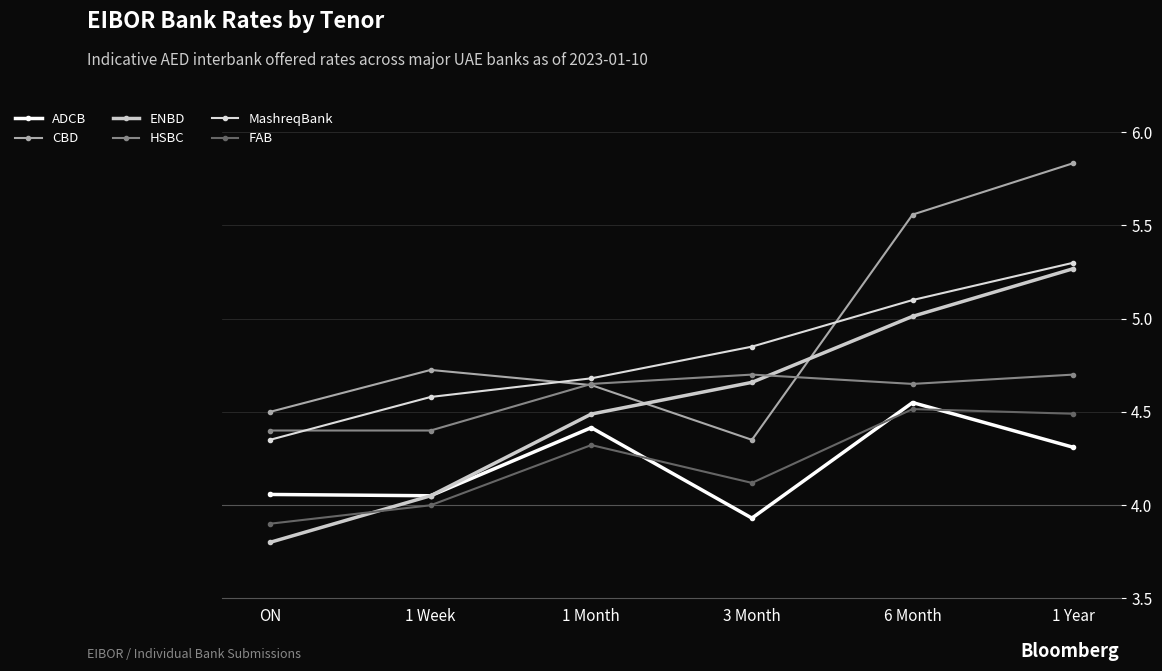

The value of HSBC at 3 Month is 4.7. True or false?

True